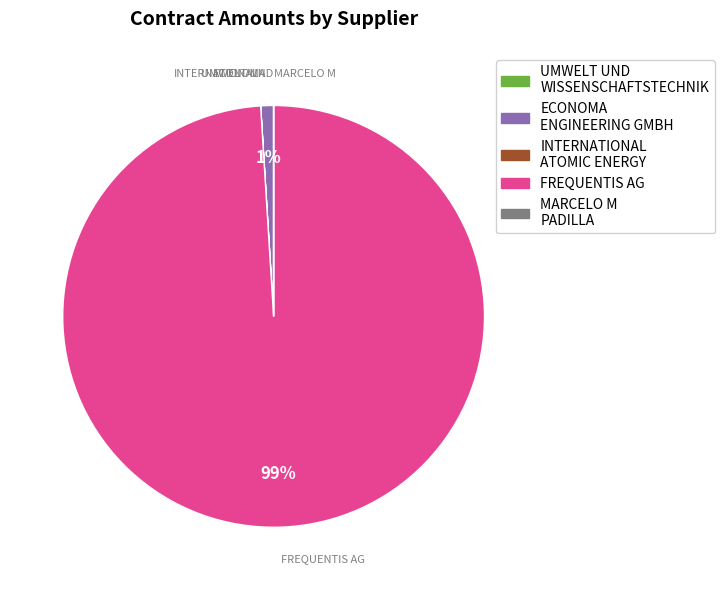

Does any single category account for the majority?

Yes